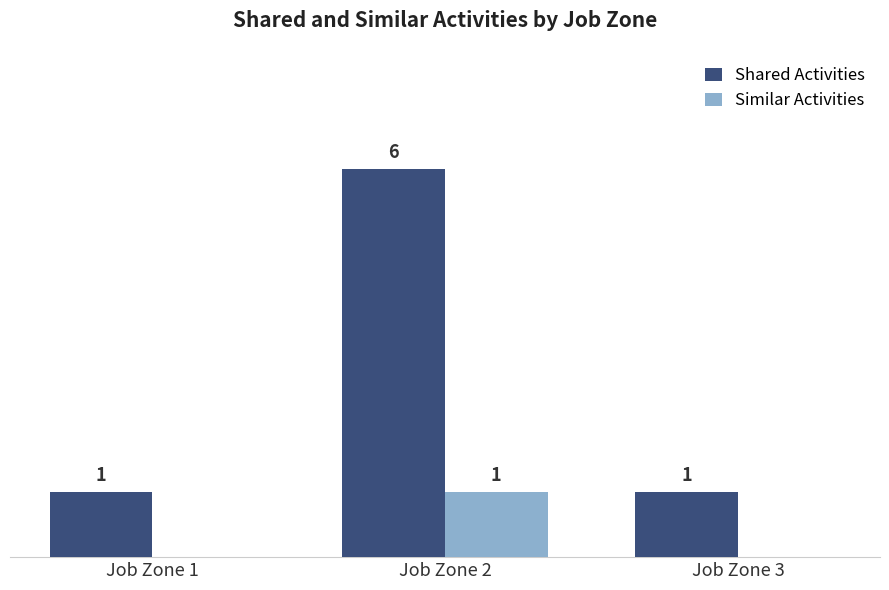

Which label corresponds to the largest value in the chart?

Job Zone 2